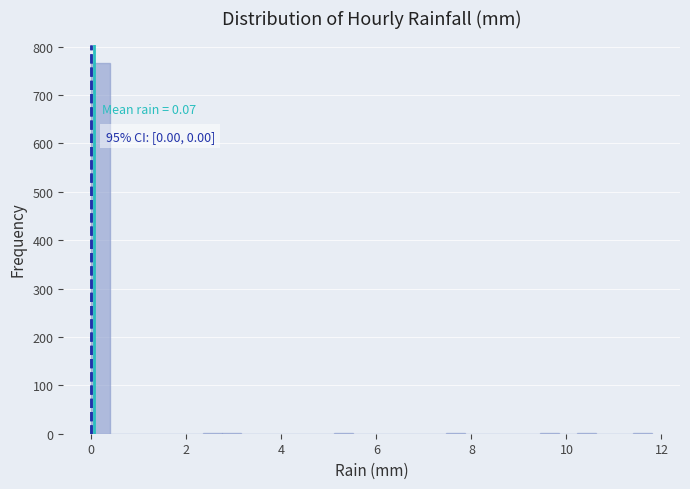

Read against the x-axis, roughly where is the centre of the tallest bar?

0.2